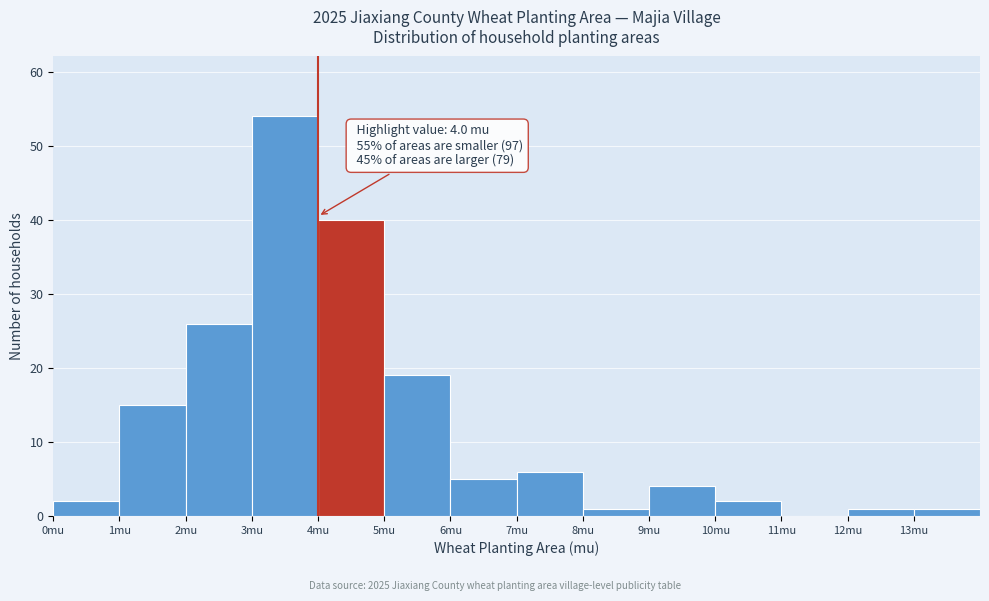

Which range on the x-axis has the tallest bar?

3 to 4